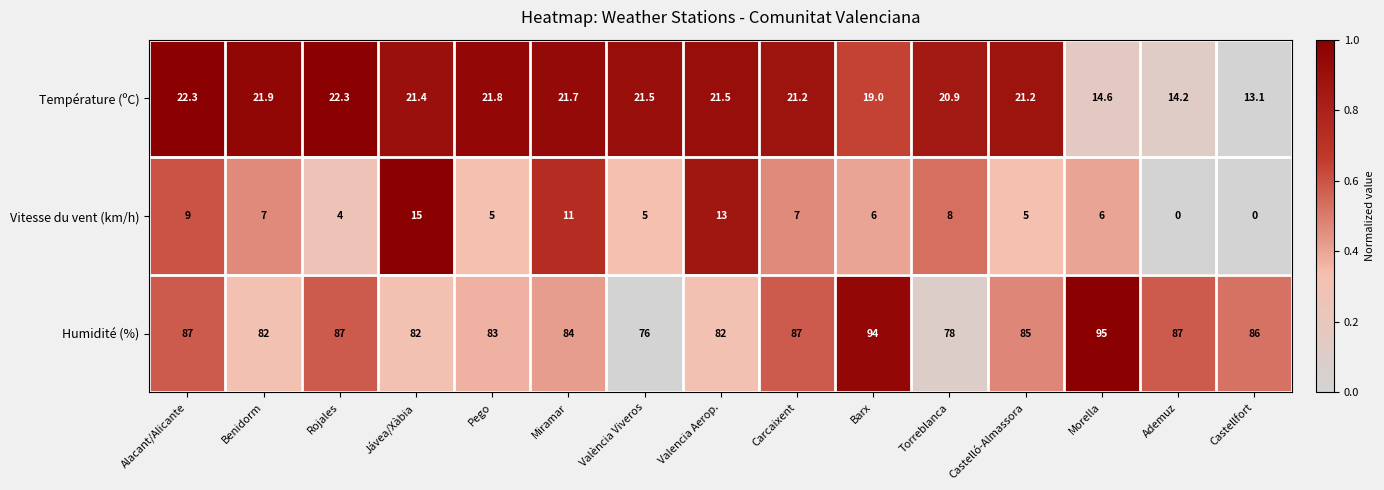

True or false: Humidité (%) has a value of 78.0 at Torreblanca.

True